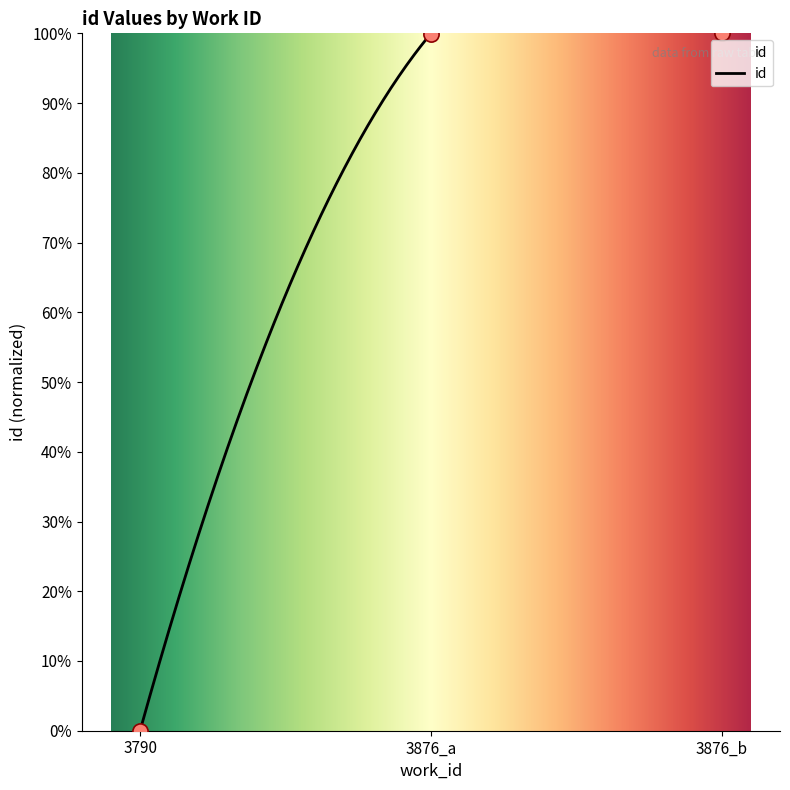

What is the change in value from 3790 to 3876_a?

+100.0